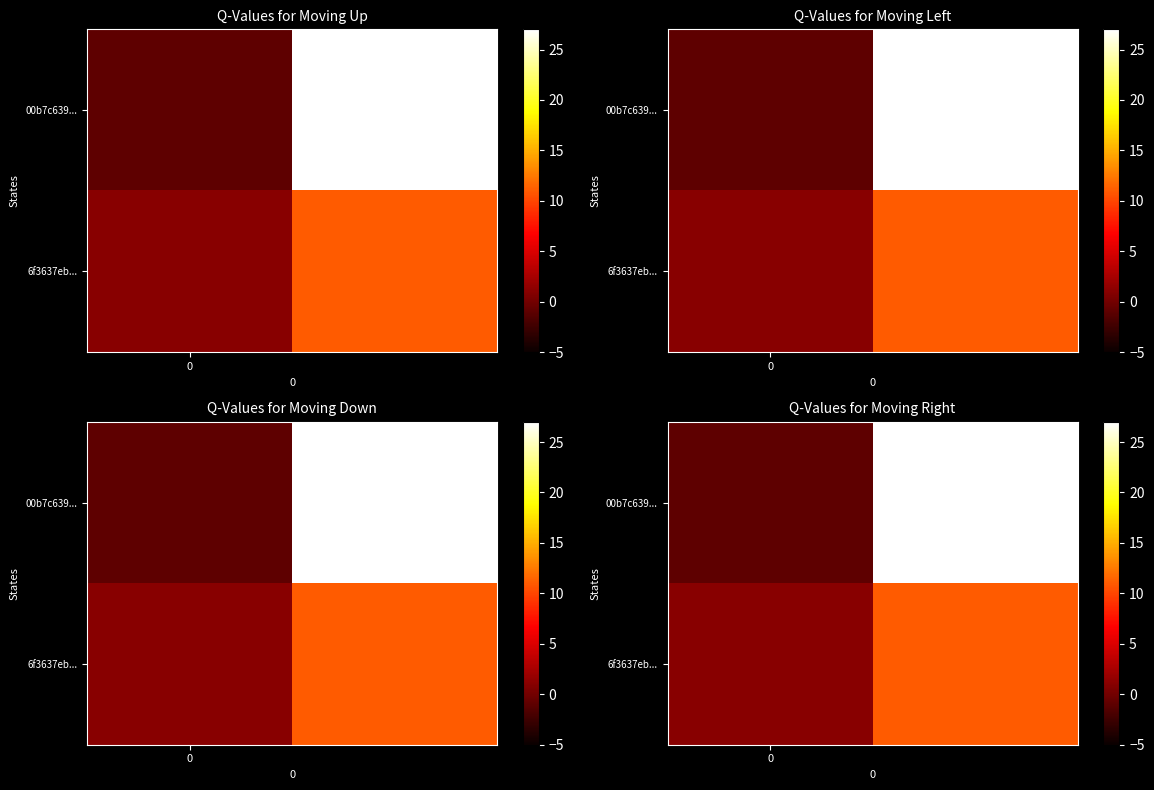

Which series has the widest spread of values?

00b7c639...